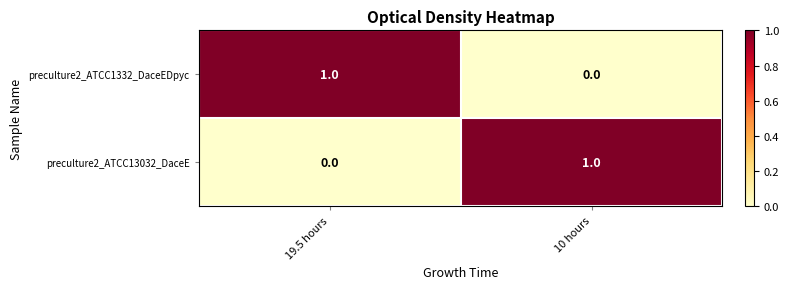

Rank the series at 10 hours from lowest to highest value.

preculture2_ATCC1332_DaceEDpyc, preculture2_ATCC13032_DaceE